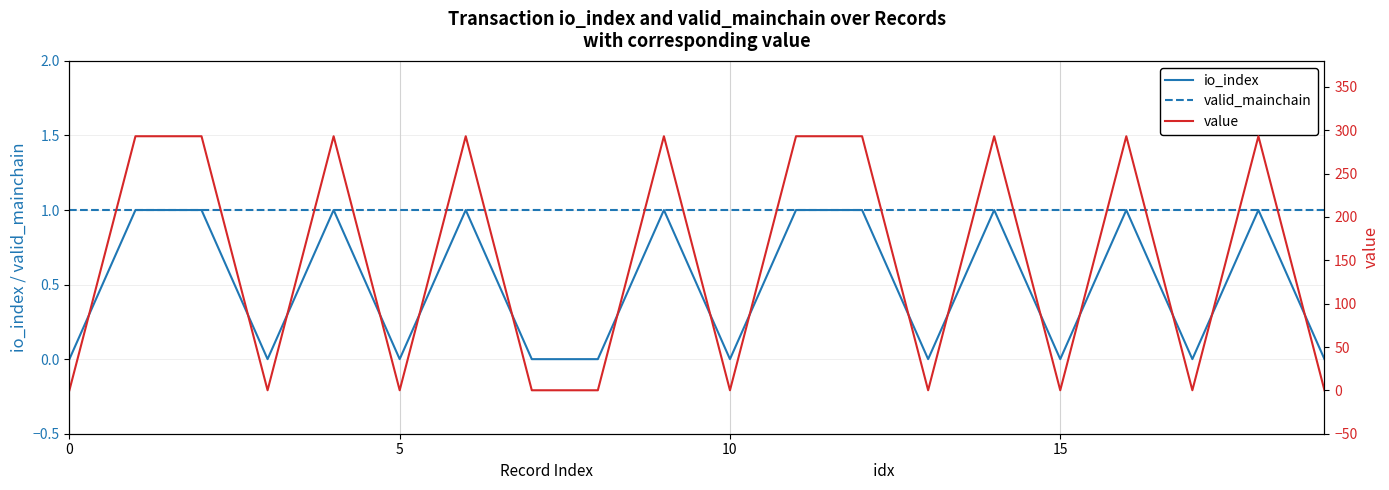

What is the label of the 18th point from the left?

17